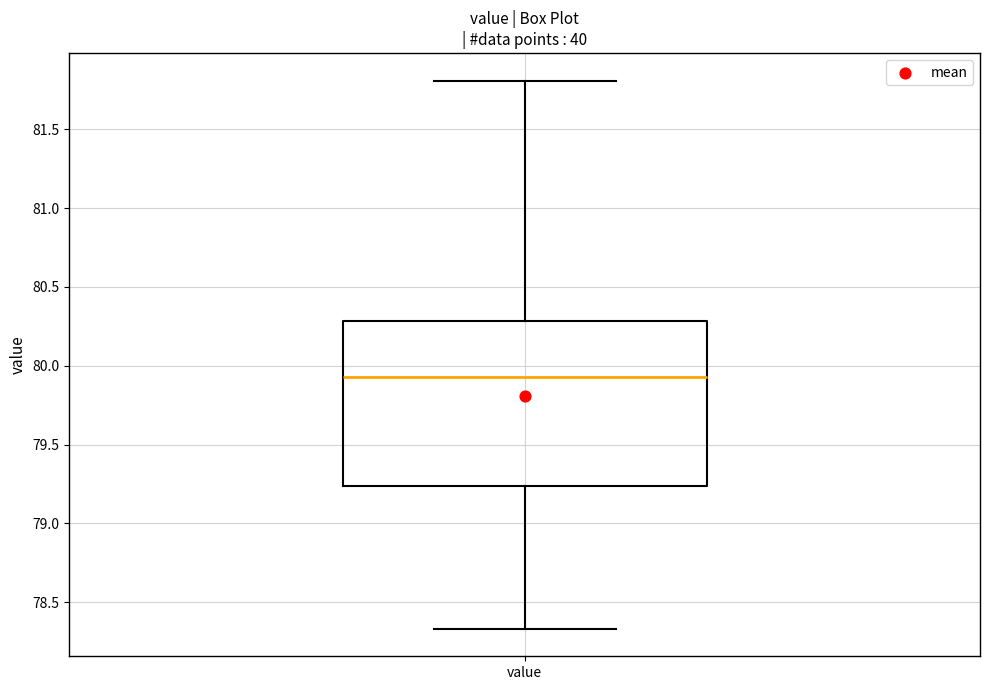

Transcribe this box plot: give where the median line is, the range the box spans, and where the two whiskers end, as read against the y-axis. The values are not printed on the chart, so give them approximately, as read against the axis.

median 79.95, box 79.25 to 80.30, whiskers 78.35 to 81.80